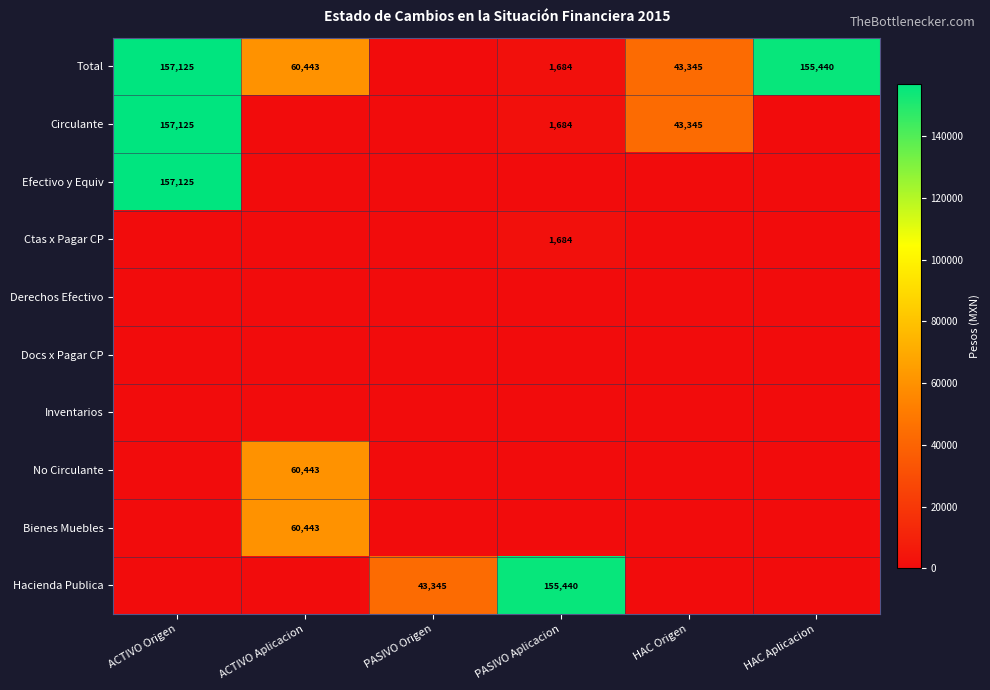

Which category has the lowest value across all series?

PASIVO Origen